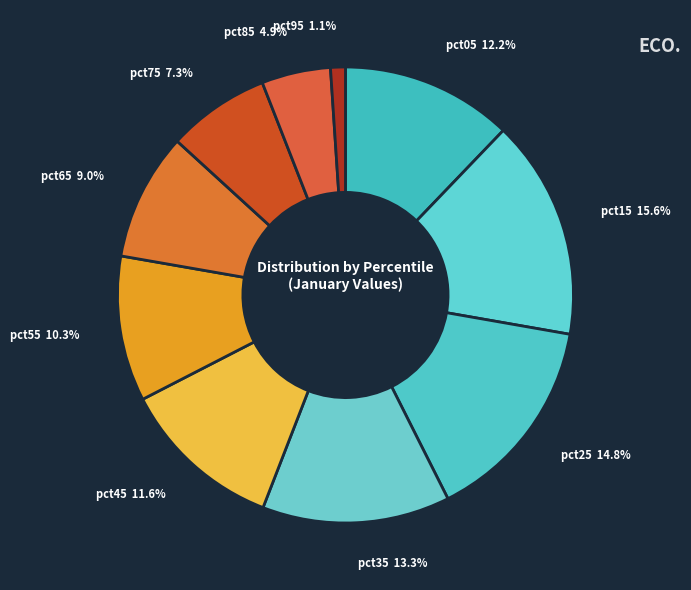

Rank the categories by value from highest to lowest.

pct15, pct25, pct35, pct05, pct45, pct55, pct65, pct75, pct85, pct95